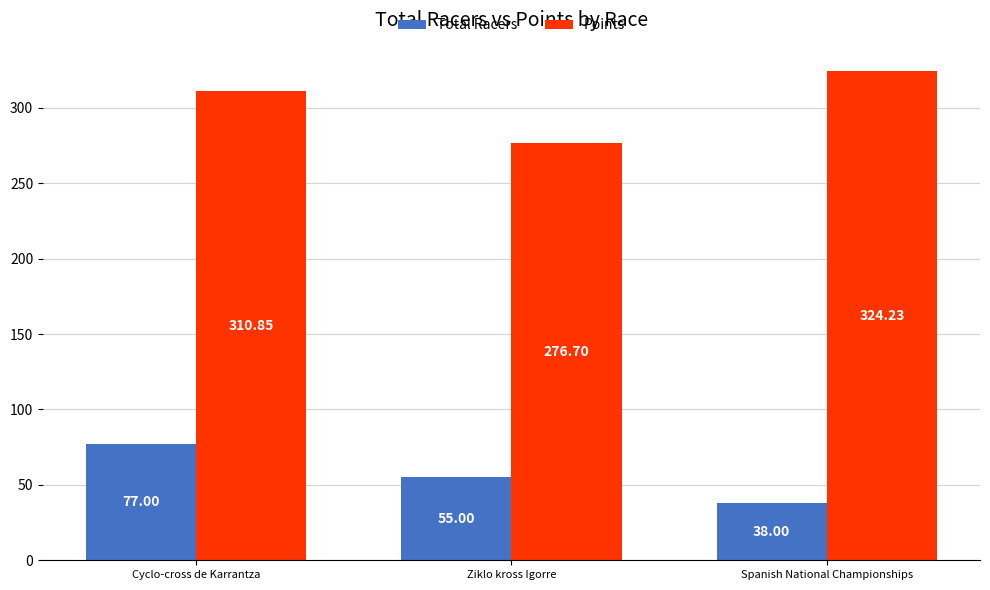

Which series changed the most between Cyclo-cross de Karrantza and Spanish National Championships?

Total Racers